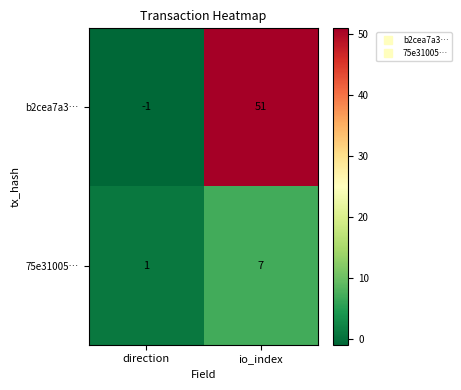

What is the maximum value shown in the chart?

51